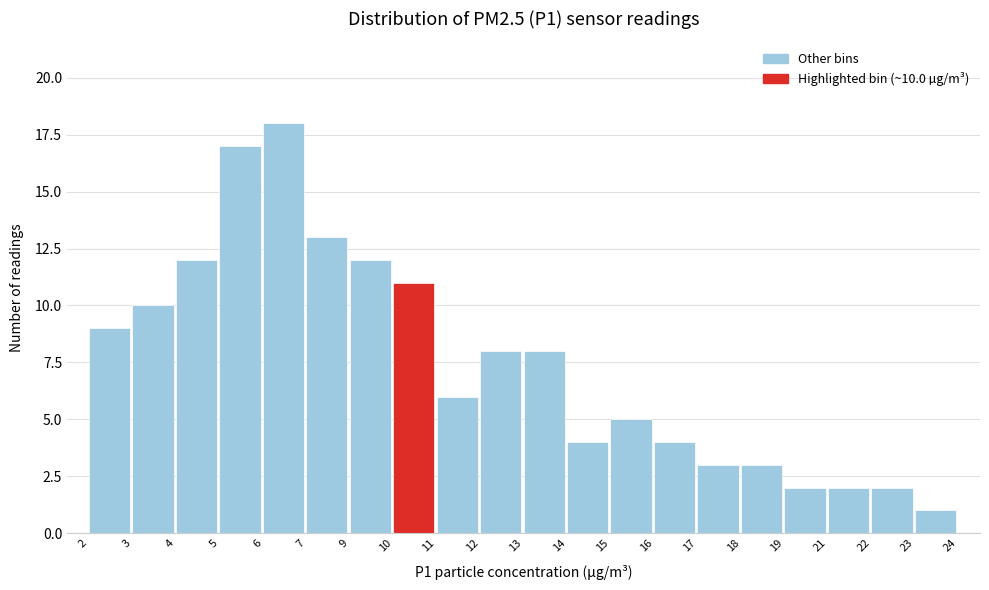

Reading left to right, list all the values displayed in this chart.

2=9	3=10	4=12	5=17	6=18	7=13	9=12	10=11	11=6	12=8	13=8	14=4	15=5	16=4	17=3	18=3	19=2	21=2	22=2	23=1